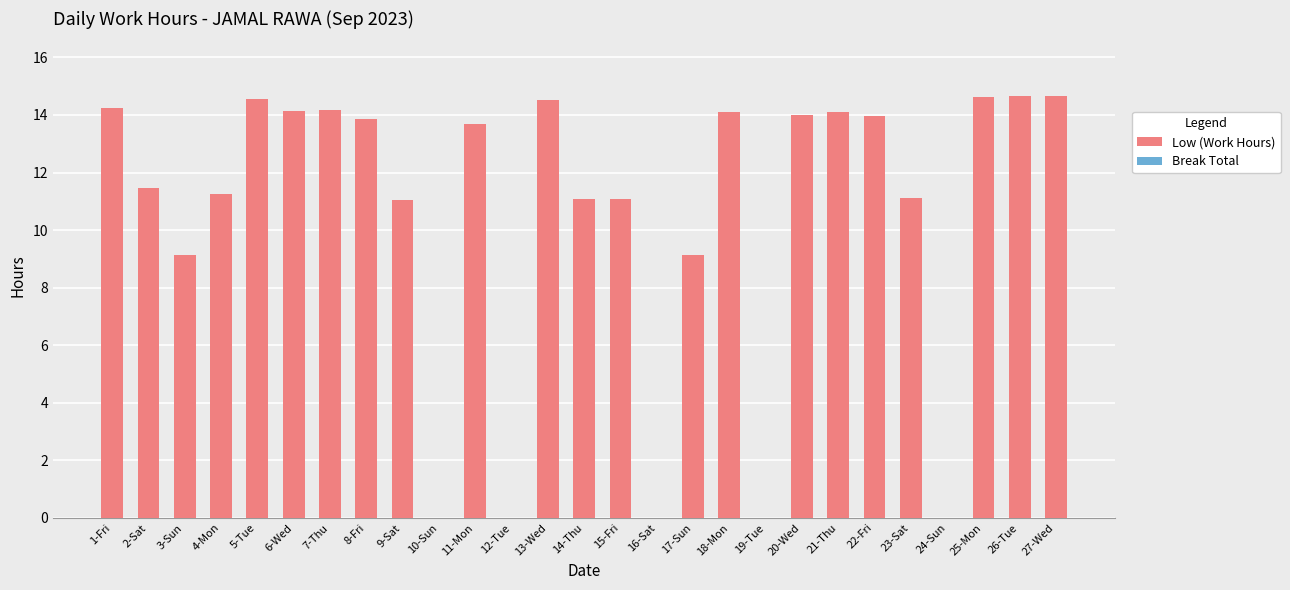

What is the sum of the values at 6-Wed and 9-Sat?

25.2